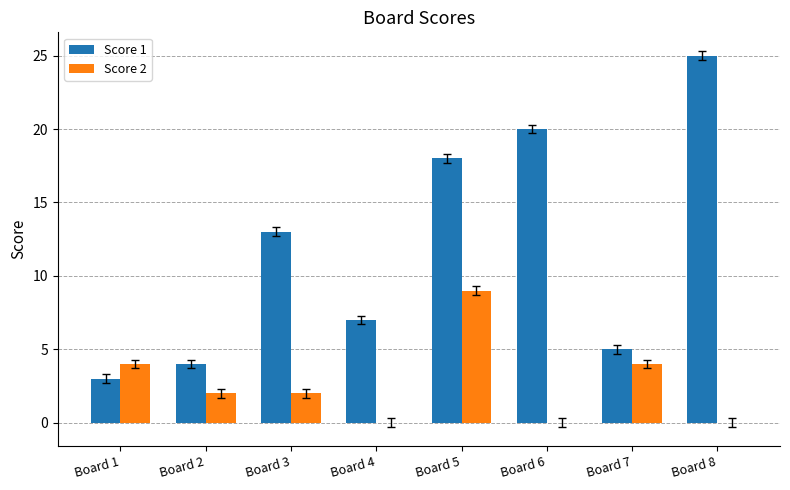

How many Score 2 values are between 0 and 4?

7